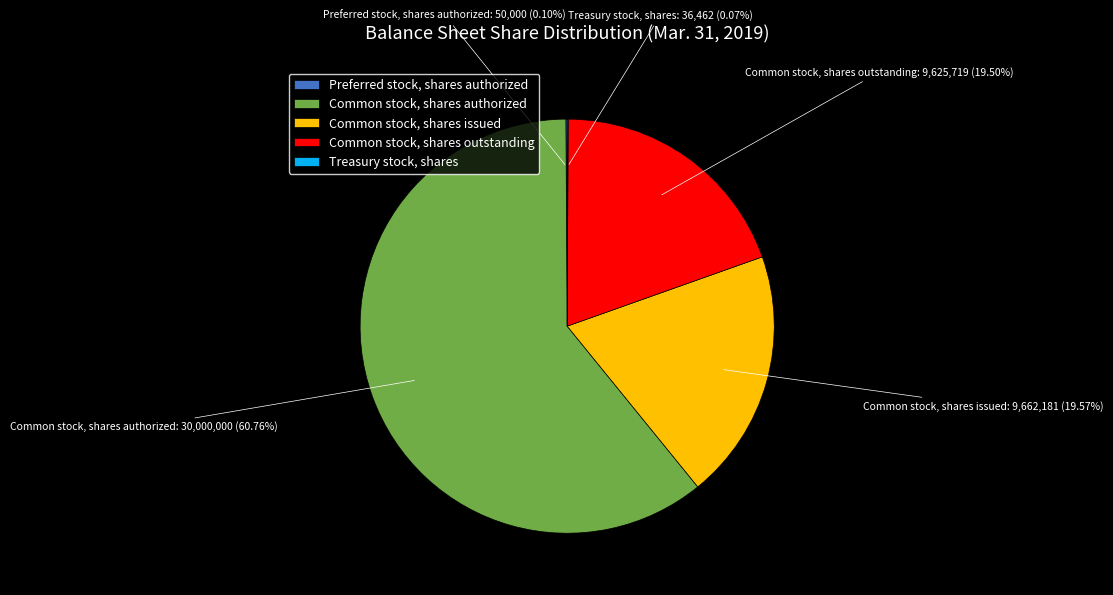

Is it true that Common stock, shares outstanding is 9% of the pie?

False